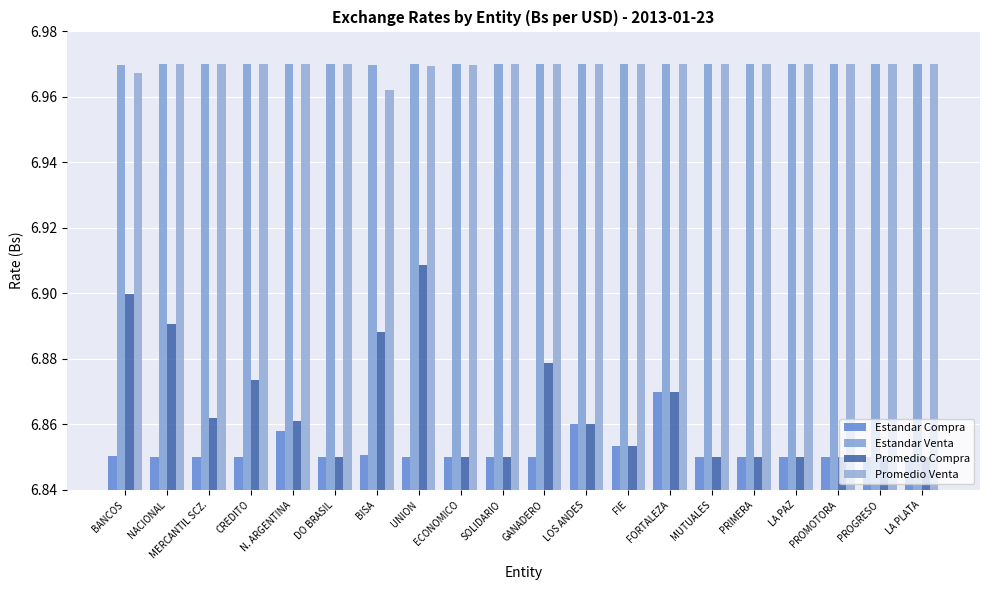

At which category is the sum across all series the highest?

UNION